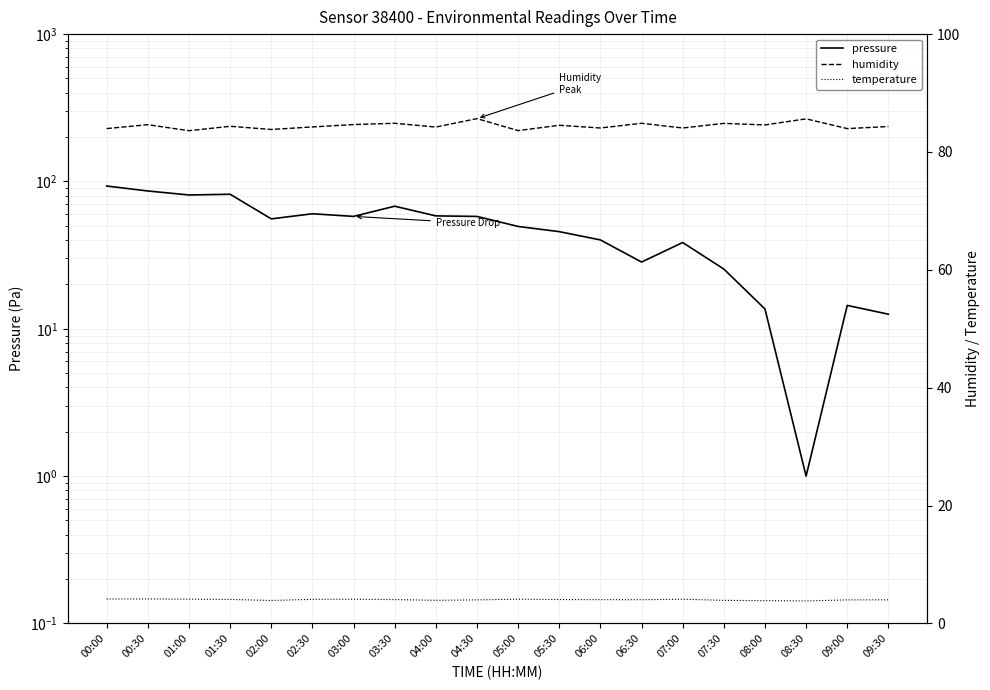

What is the value of the humidity point at the 9th from the left?

84.2